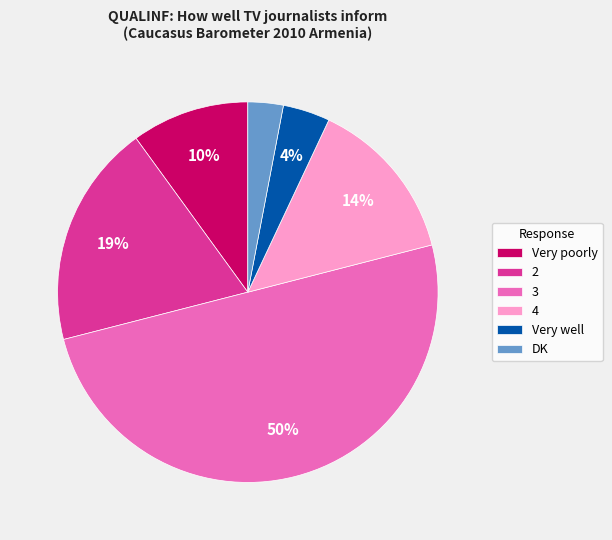

To the nearest percent, what is the difference between the 2 and DK slice percentages?

16%